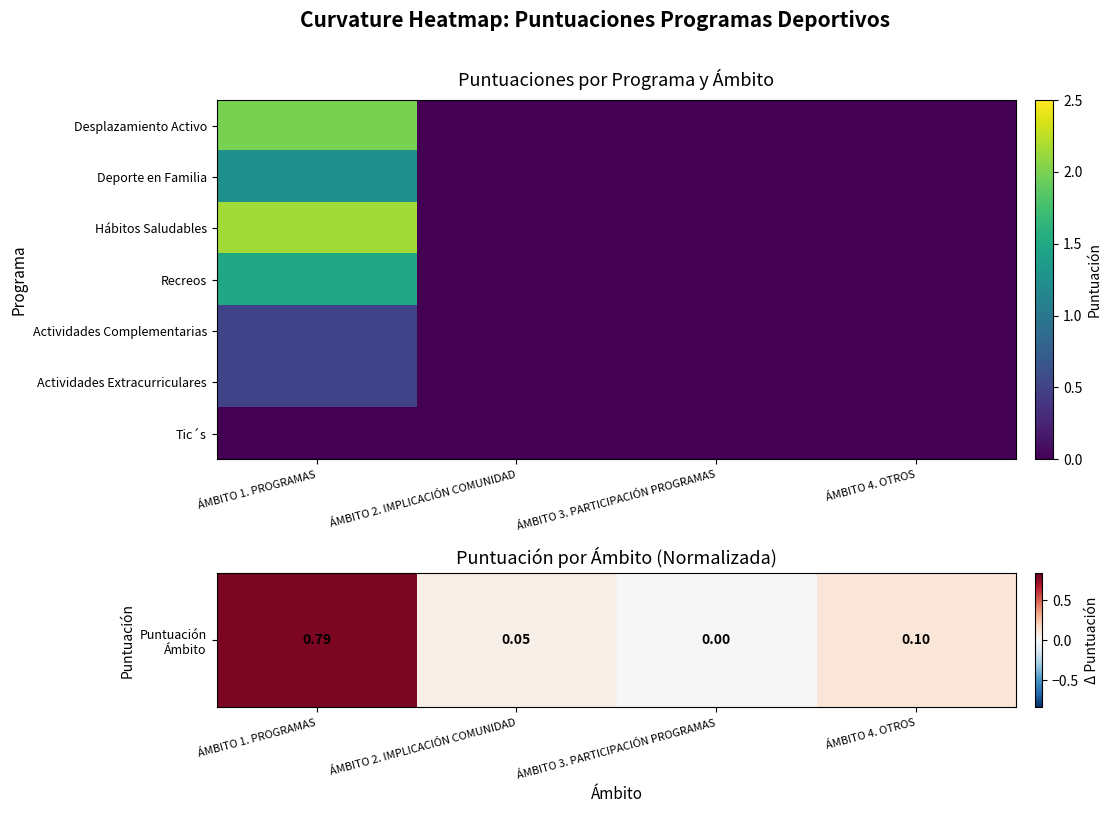

Which has a higher value, ÁMBITO 2. IMPLICACIÓN COMUNIDAD or ÁMBITO 4. OTROS?

ÁMBITO 4. OTROS